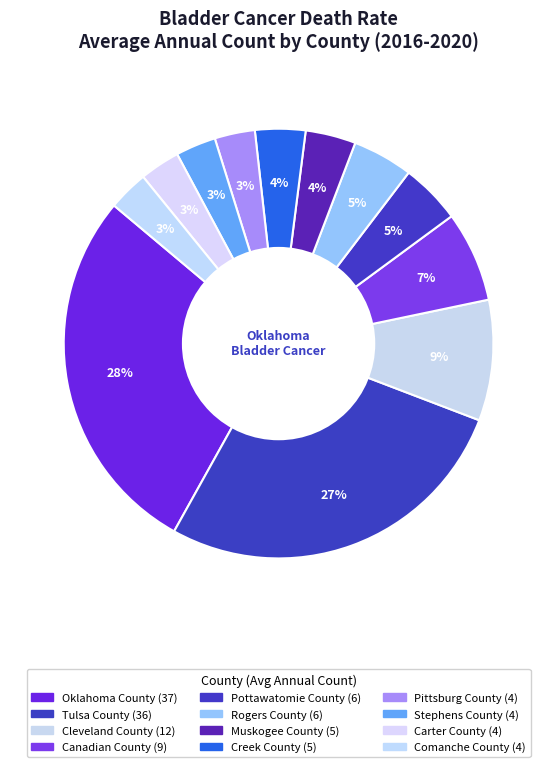

To the nearest percent, what percentage of the pie is Pittsburg County?

3%